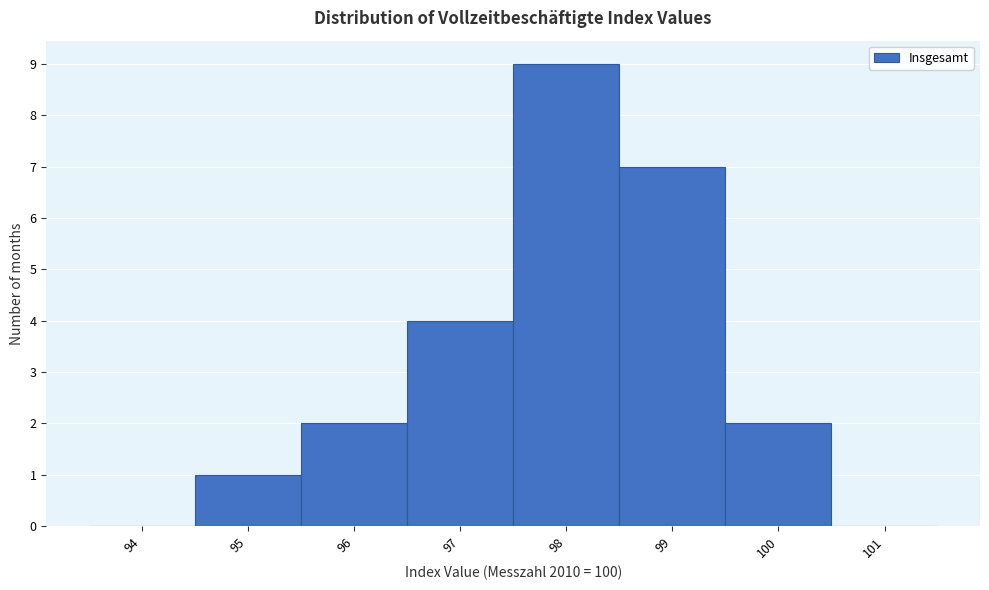

Reading left to right, what are all the values shown in this chart?

94=0	95=1	96=2	97=4	98=9	99=7	100=2	101=0